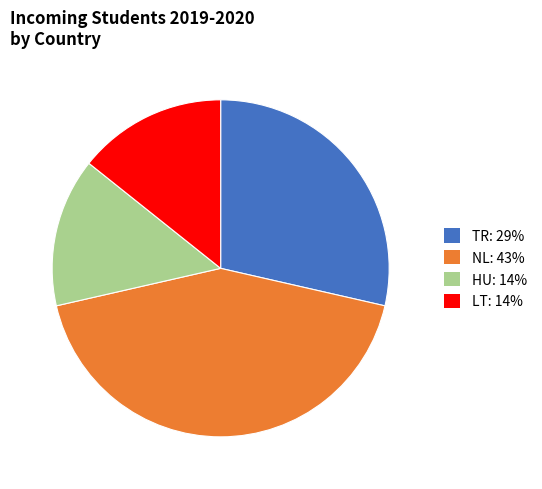

How many slices are in this pie chart?

4